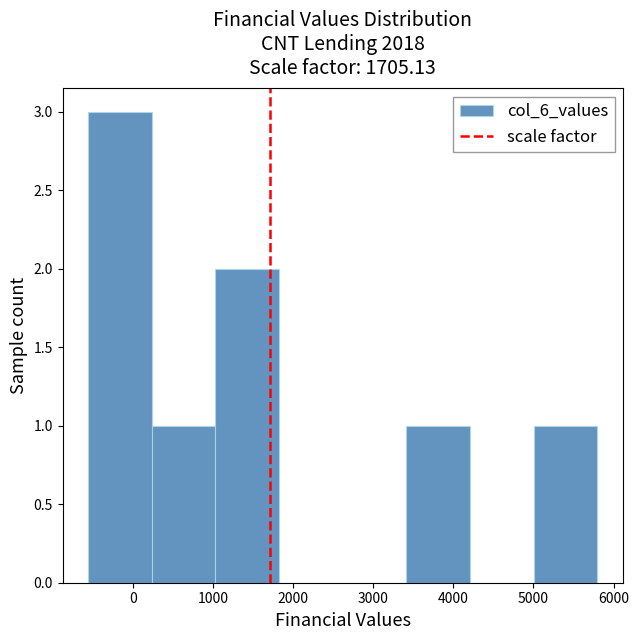

Reading left to right, list every bar in this chart as the range it spans on the x-axis followed by its height. Neither the bar edges nor the heights are printed on the chart, so give them approximately, as read against the axes.

-600 to 200: 3
200 to 1000: 1
1000 to 1800: 2
1800 to 2600: 0
2600 to 3400: 0
3400 to 4200: 1
4200 to 5000: 0
5000 to 5800: 1